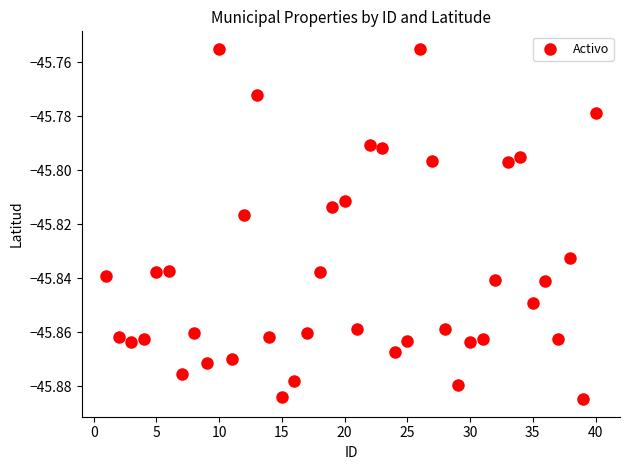

What is the range of X values (max minus min)?

39.0